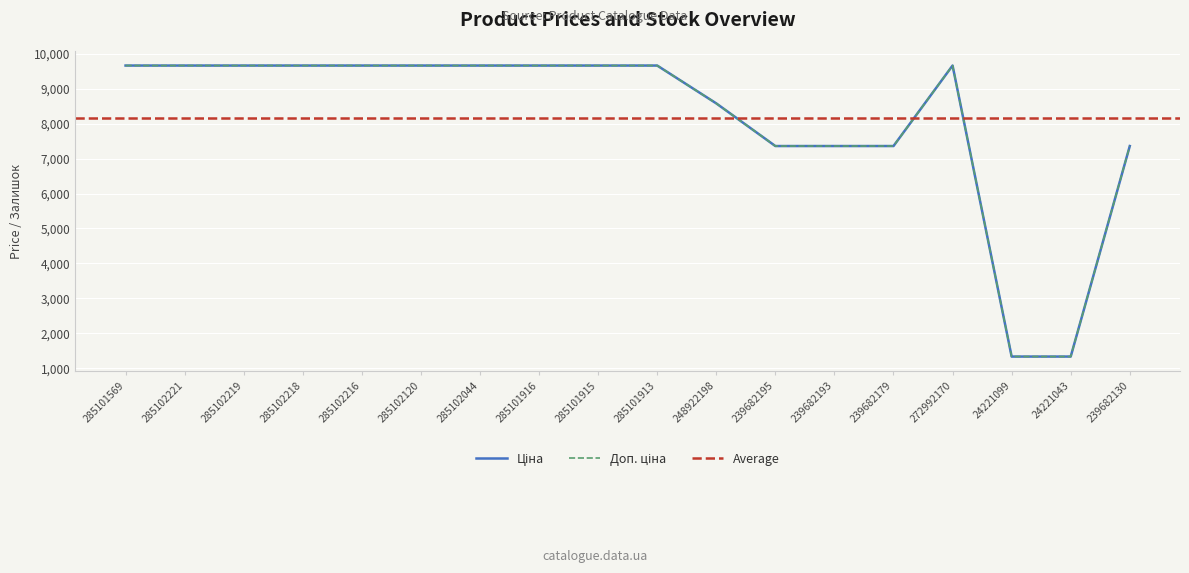

Which series has the largest total across all categories?

Доп. ціна